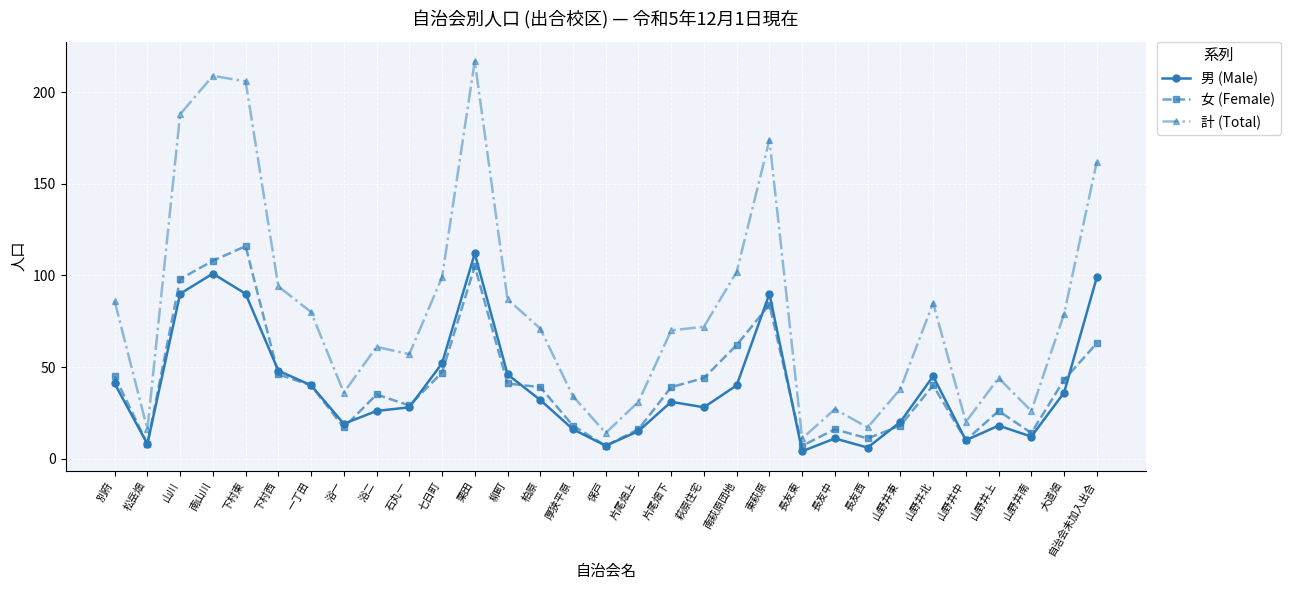

What is the label of the 13th point from the right?

萩原住宅